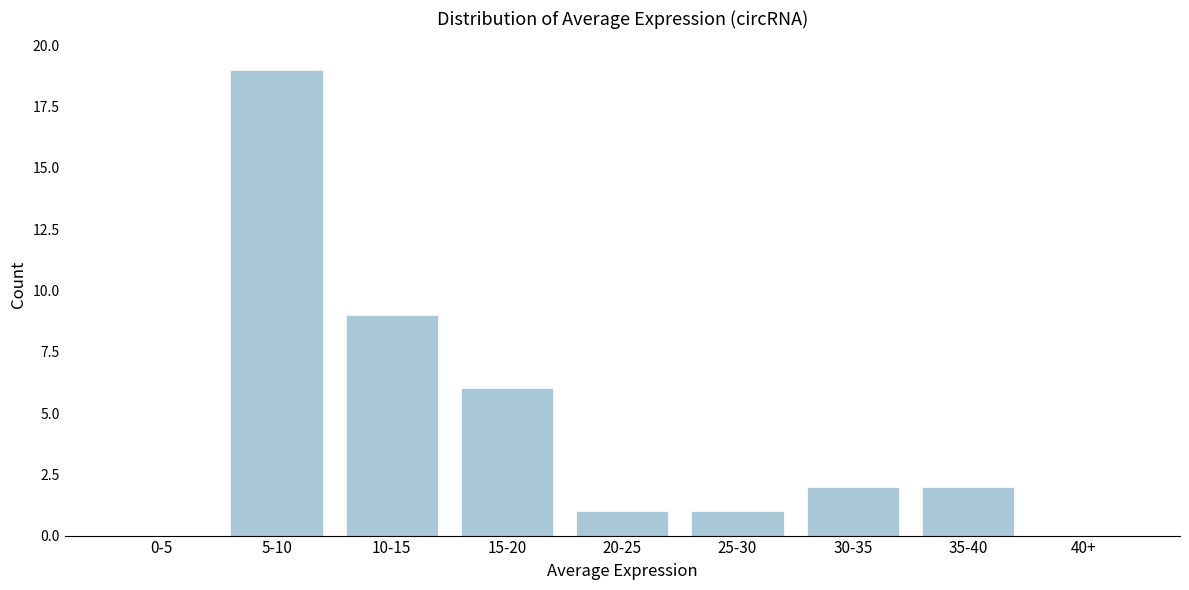

Reading right to left, extract all data points from this chart.

40+=0	35-40=2	30-35=2	25-30=1	20-25=1	15-20=6	10-15=9	5-10=19	0-5=0